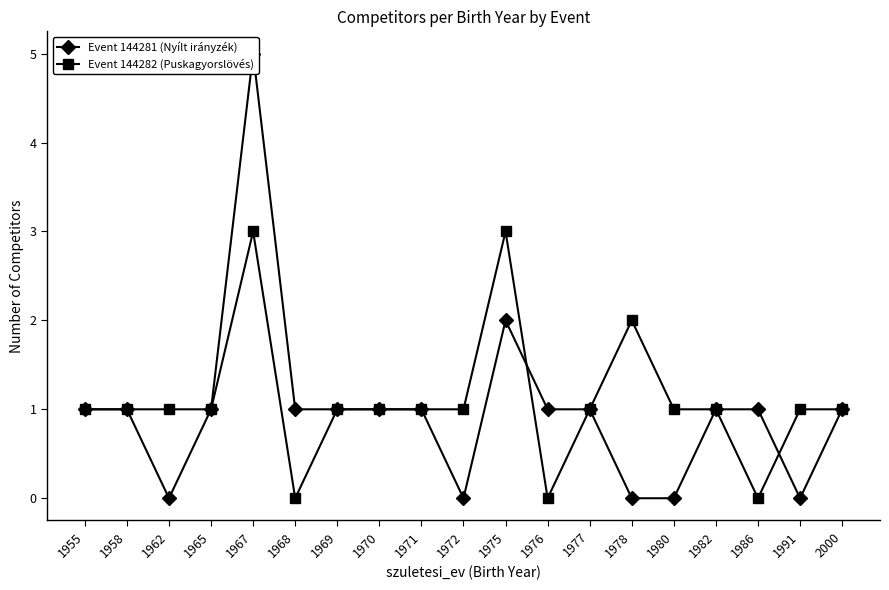

What is the total value across all series at 1962?

1